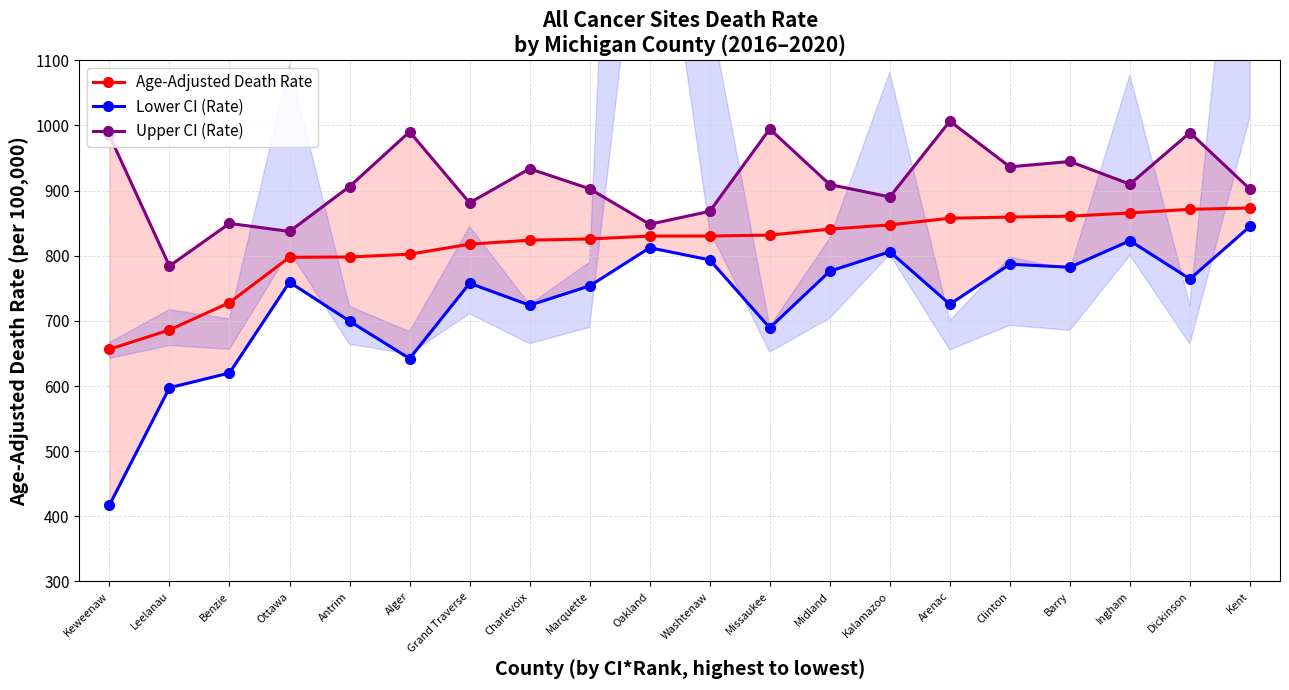

How many interior local peaks does the Lower CI (Rate) series have?

6